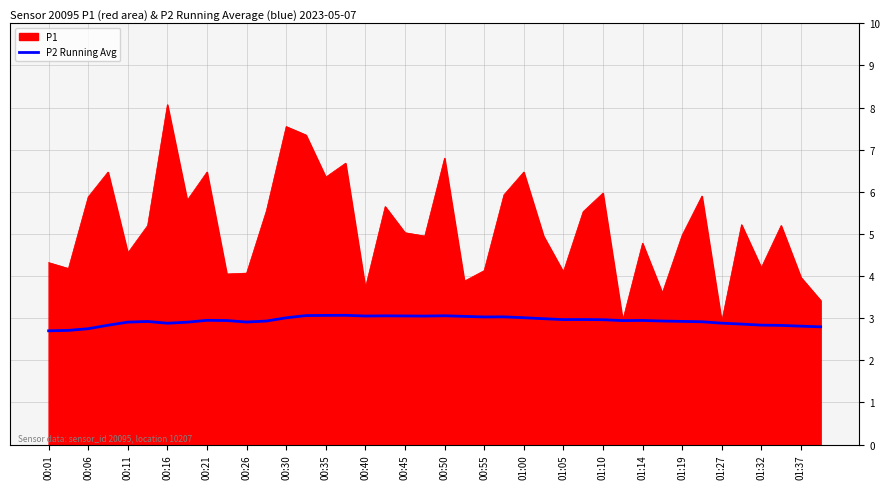

List the series in order of their peak value, highest first.

P1, P2 Running Avg